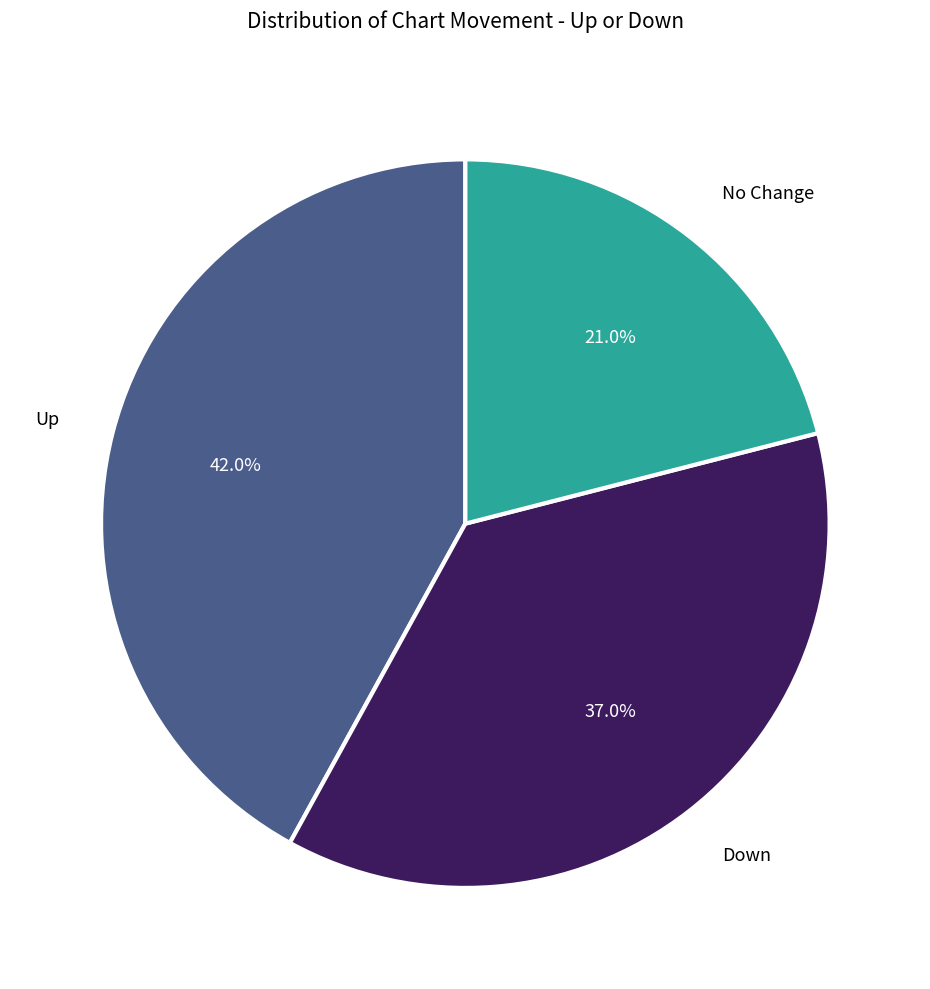

Does any single category account for the majority?

No